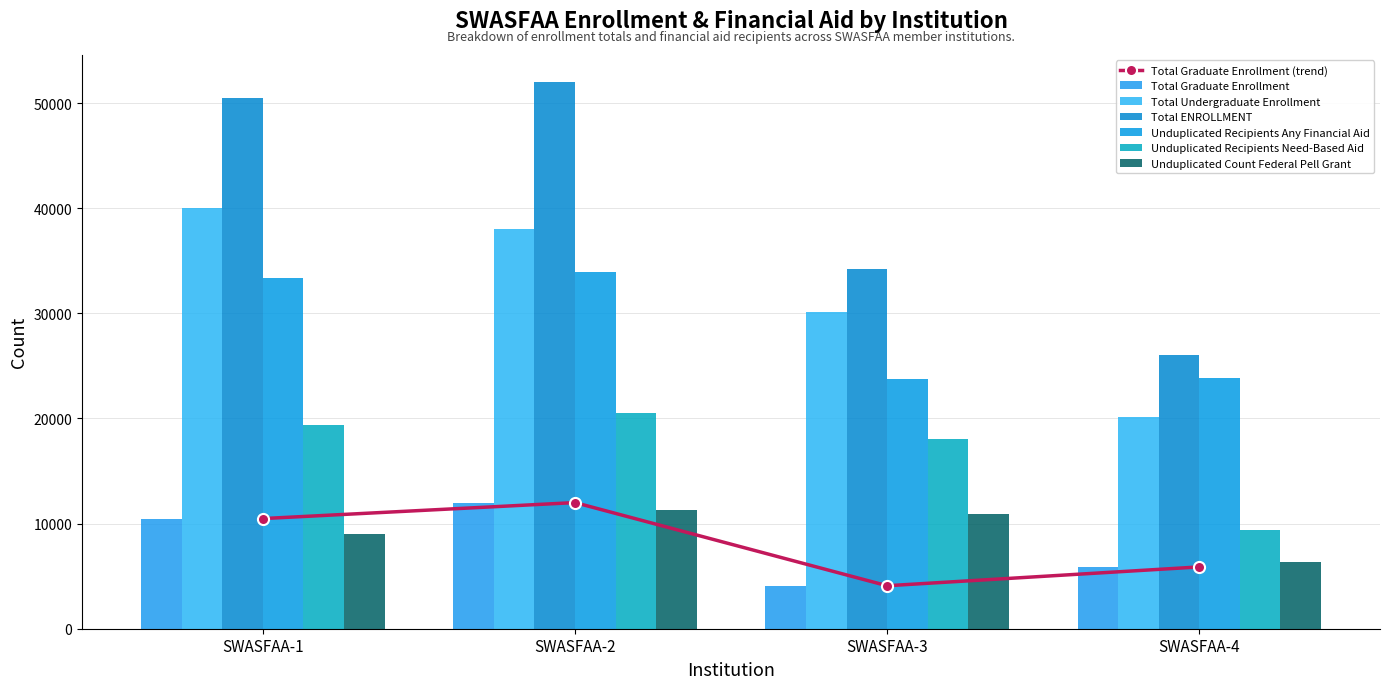

How many distinct data groups are displayed?

6